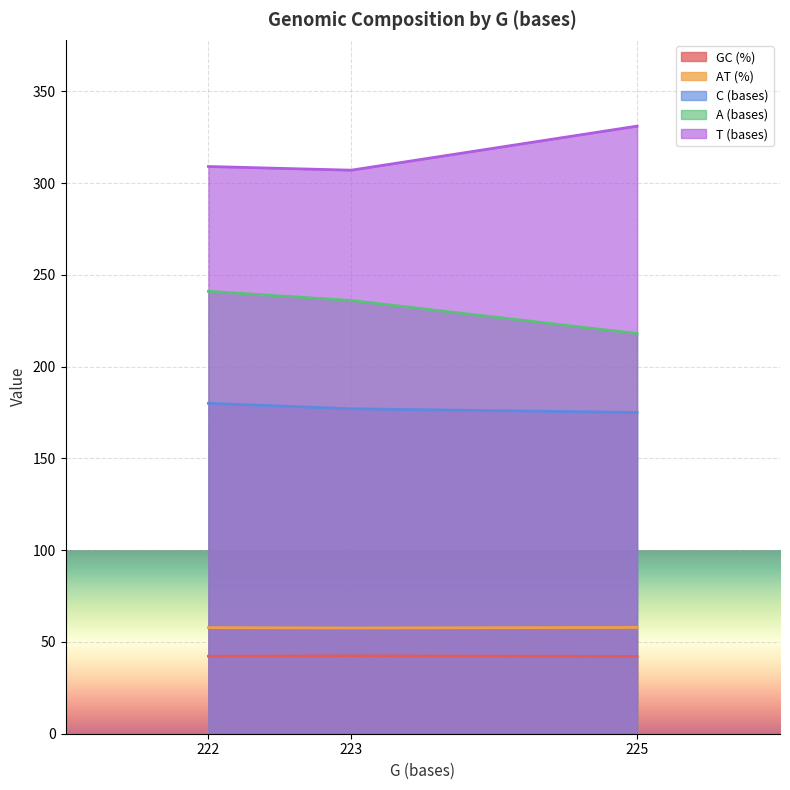

At how many categories does at least one series exceed 144?

3